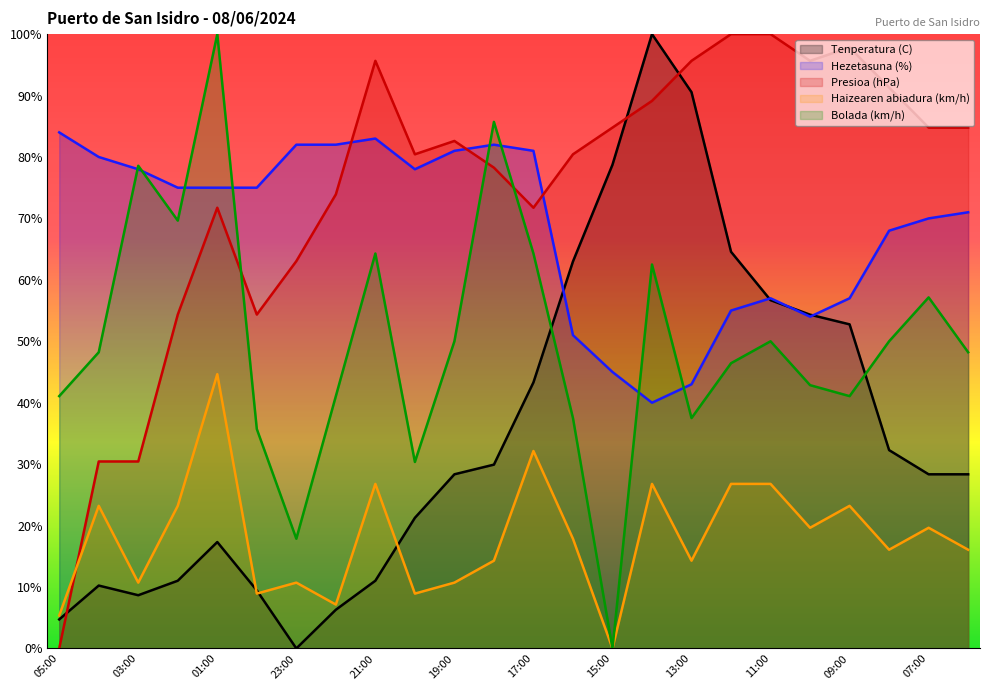

True or false: Tenperatura (C) has more than 1 interior local peaks.

True